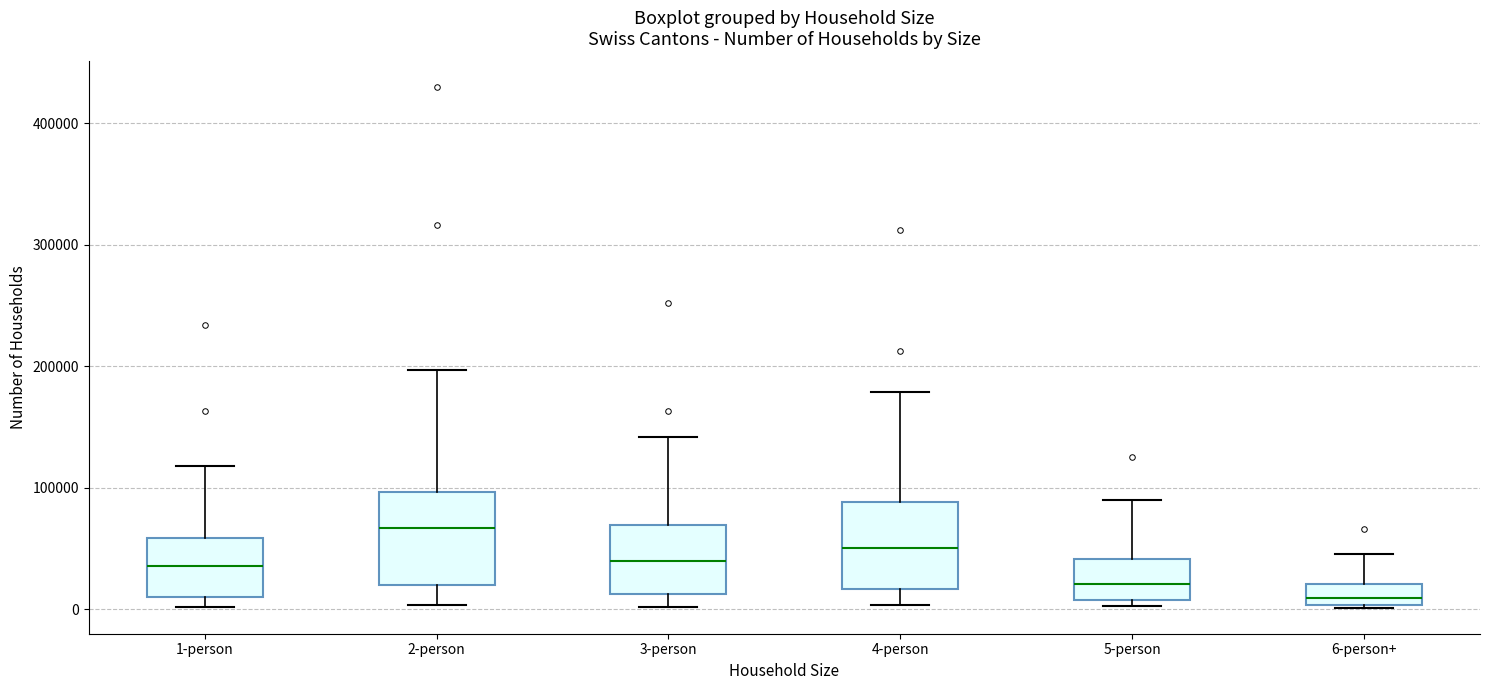

Where is the lower edge of the box for 1-person on the y-axis? The values are not printed on the chart, so give them approximately, as read against the axis.

10000